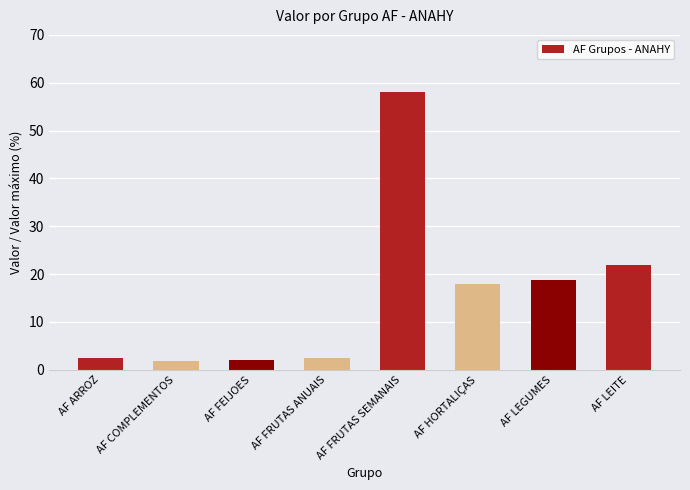

The chart shows a value of 21.8 at AF LEITE. True or false?

True